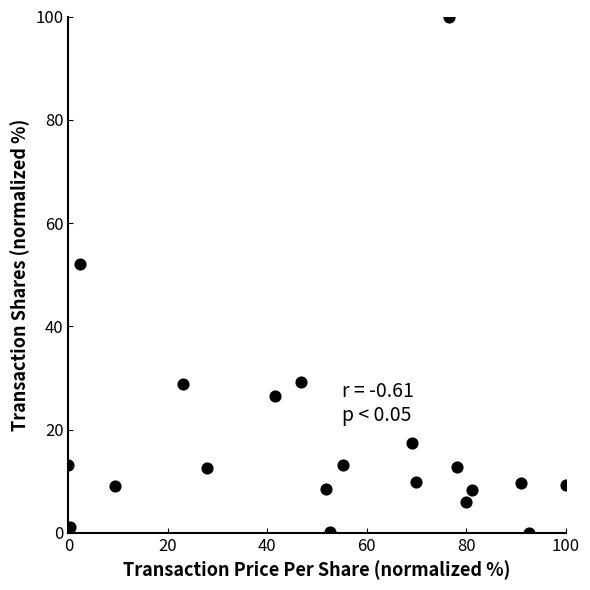

What Y value in the scatter plot is closest to 50?

52.1